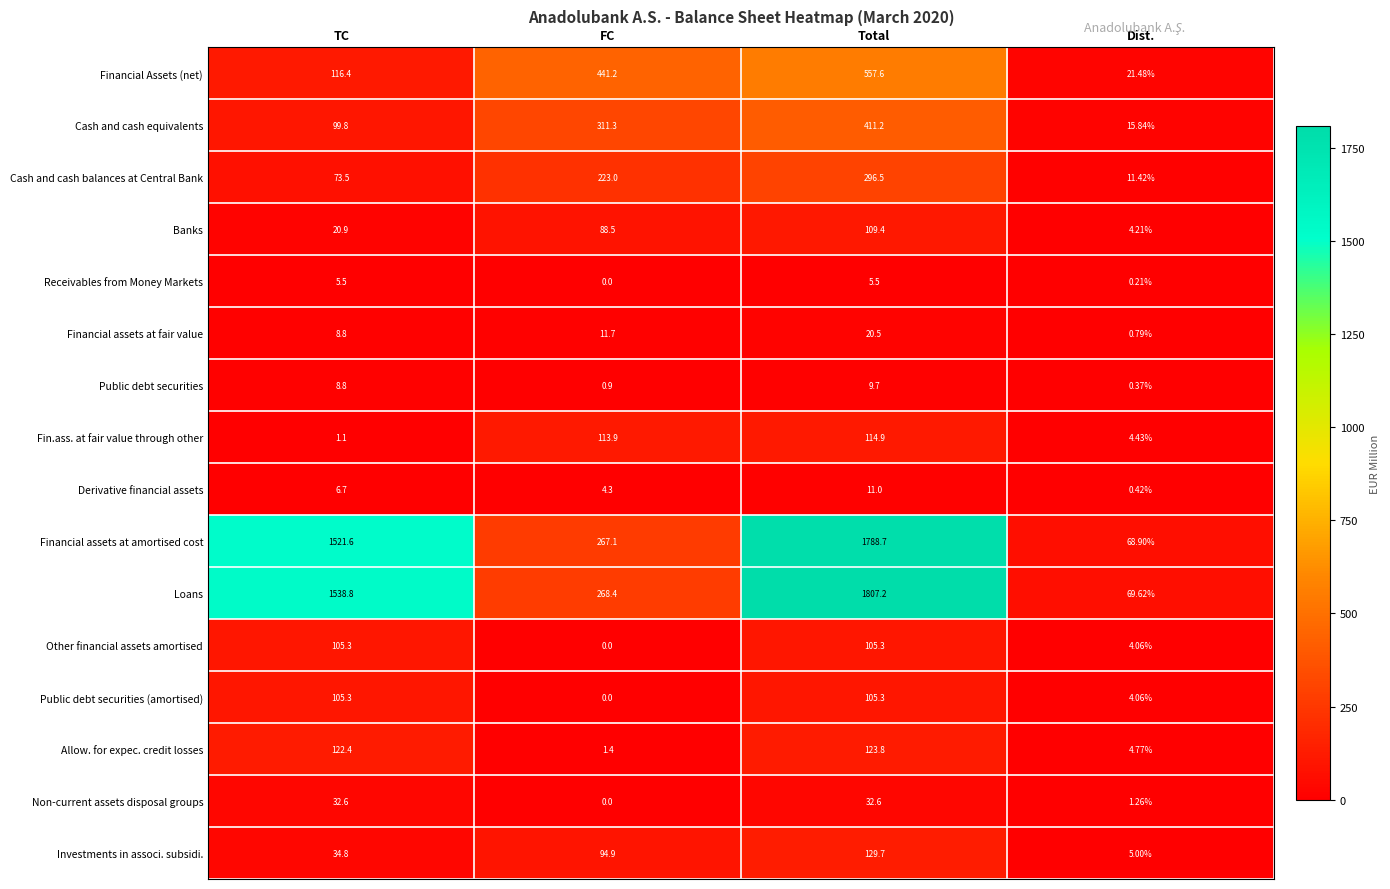

What is the spread (max minus min) of values at TC?

1537.7